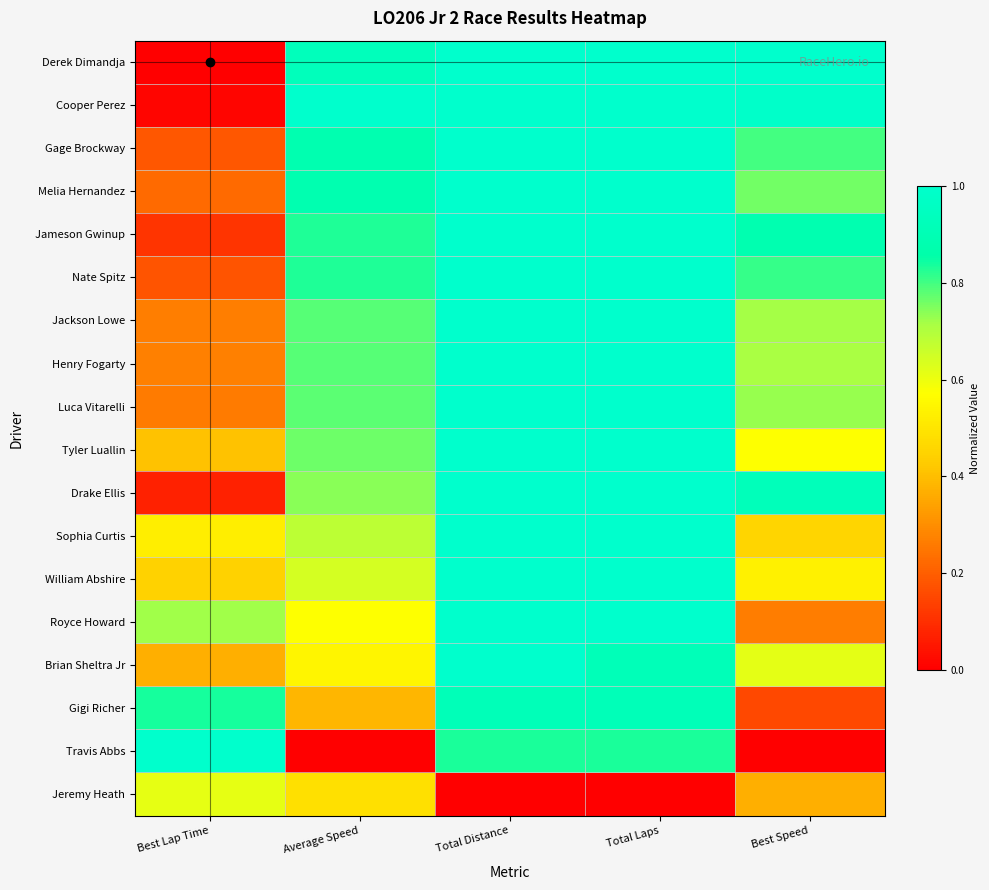

Which label corresponds to the smallest value in the chart?

Best Lap Time